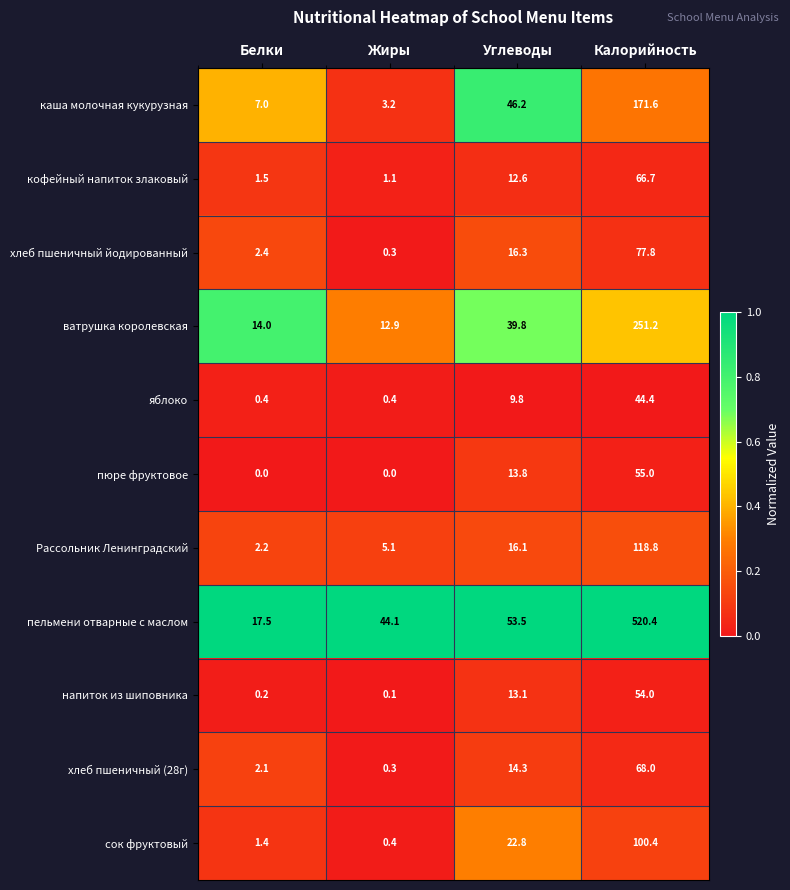

Which series has the widest spread of values?

пельмени отварные с маслом